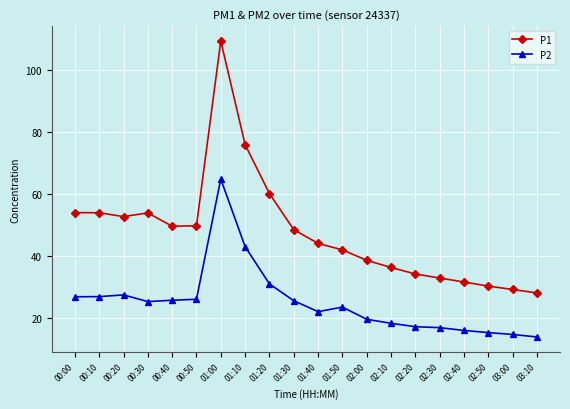

True or false: P2 has more than 1 points higher than both neighbors.

True